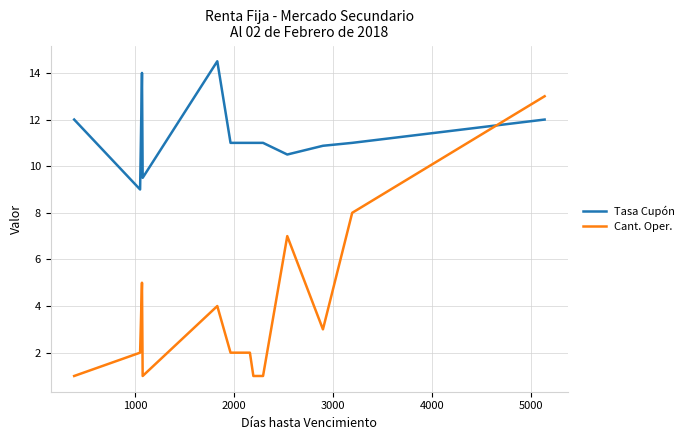

Reading left to right, transcribe all the data shown in this chart.

Tasa Cupón: 12.0	9.0	9.0	14.0	9.5	14.5	11.0	11.0	11.0	11.0	10.5	10.9	11.0	12.0
Cant. Oper.: 1.0	2.0	2.0	5.0	1.0	4.0	2.0	2.0	1.0	1.0	7.0	3.0	8.0	13.0